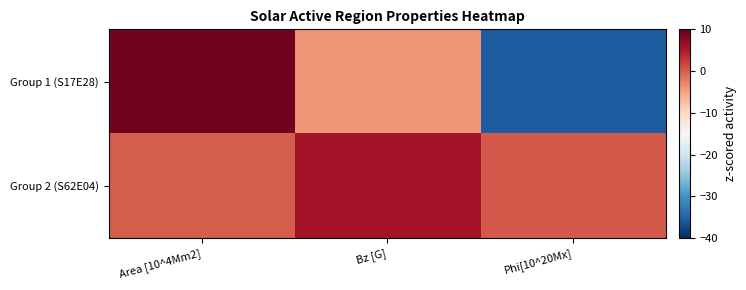

Reading left to right, extract all data points from this chart.

Group 1 (S17E28): Area [10^4Mm2]=9.2	Bz [G]=-3.9	Phi[10^20Mx]=-35.8
Group 2 (S62E04): Area [10^4Mm2]=0.1	Bz [G]=5.8	Phi[10^20Mx]=0.3